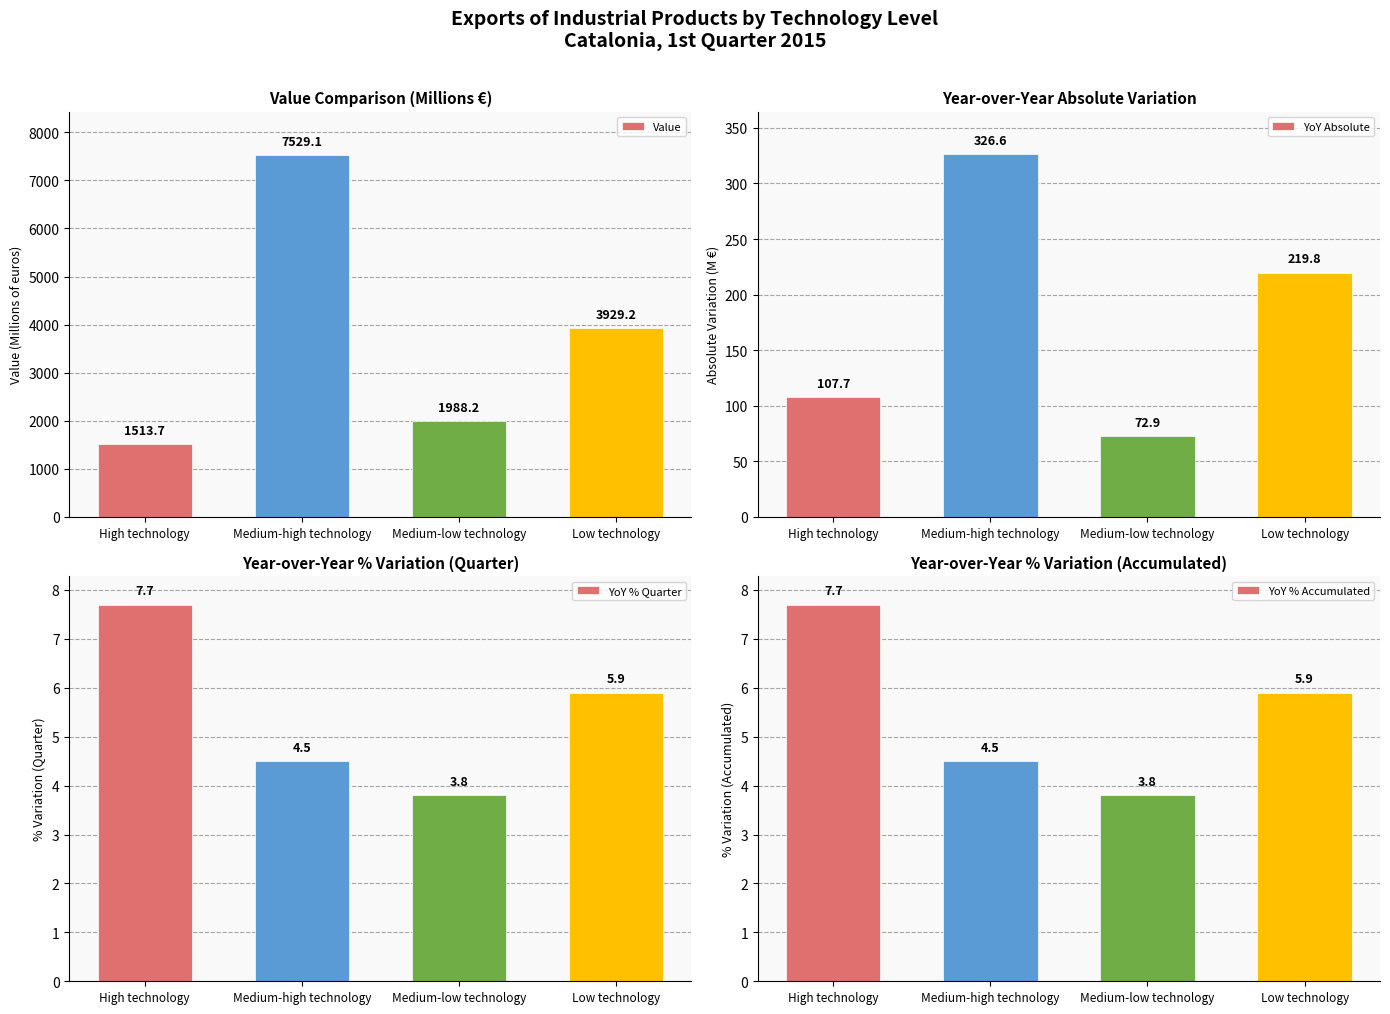

At how many categories does at least one series exceed 5354?

1